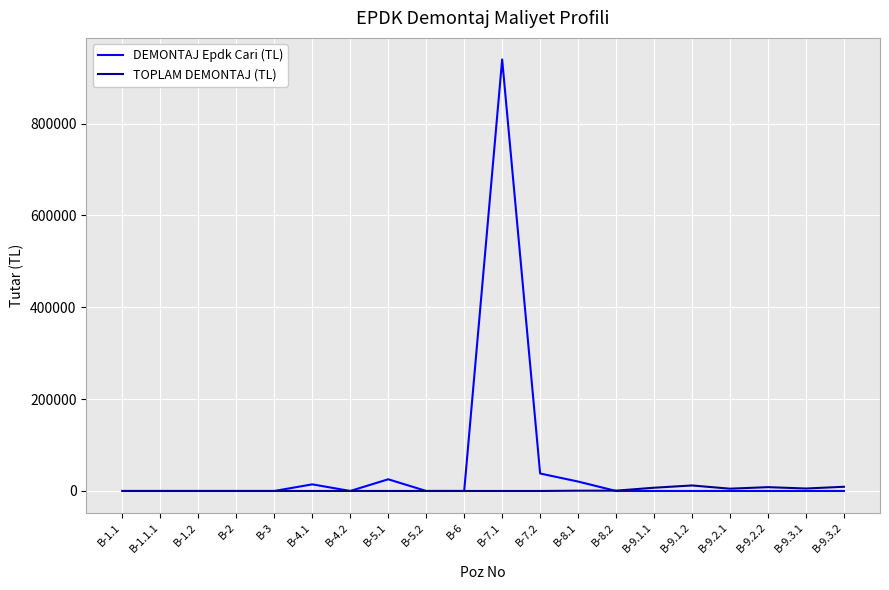

What is the maximum value shown in the chart?

939602.0